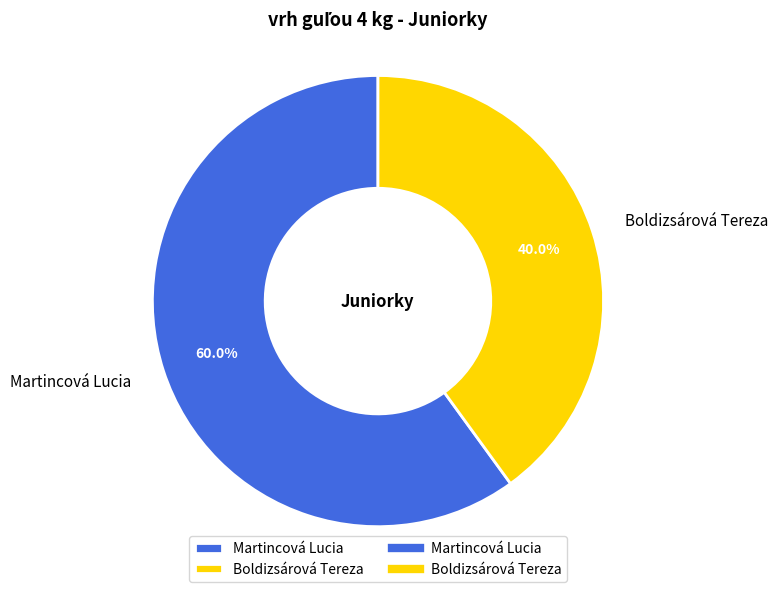

Combined, do Boldizsárová Tereza and Martincová Lucia account for over 50%?

Yes